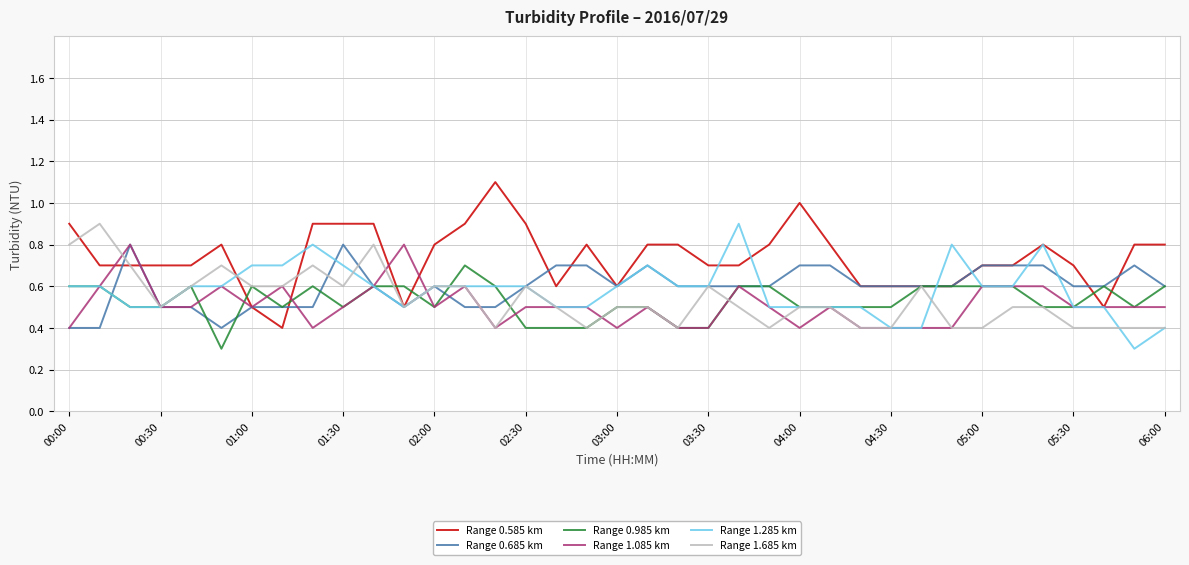

Which series has the largest range (max minus min)?

Range 0.585 km